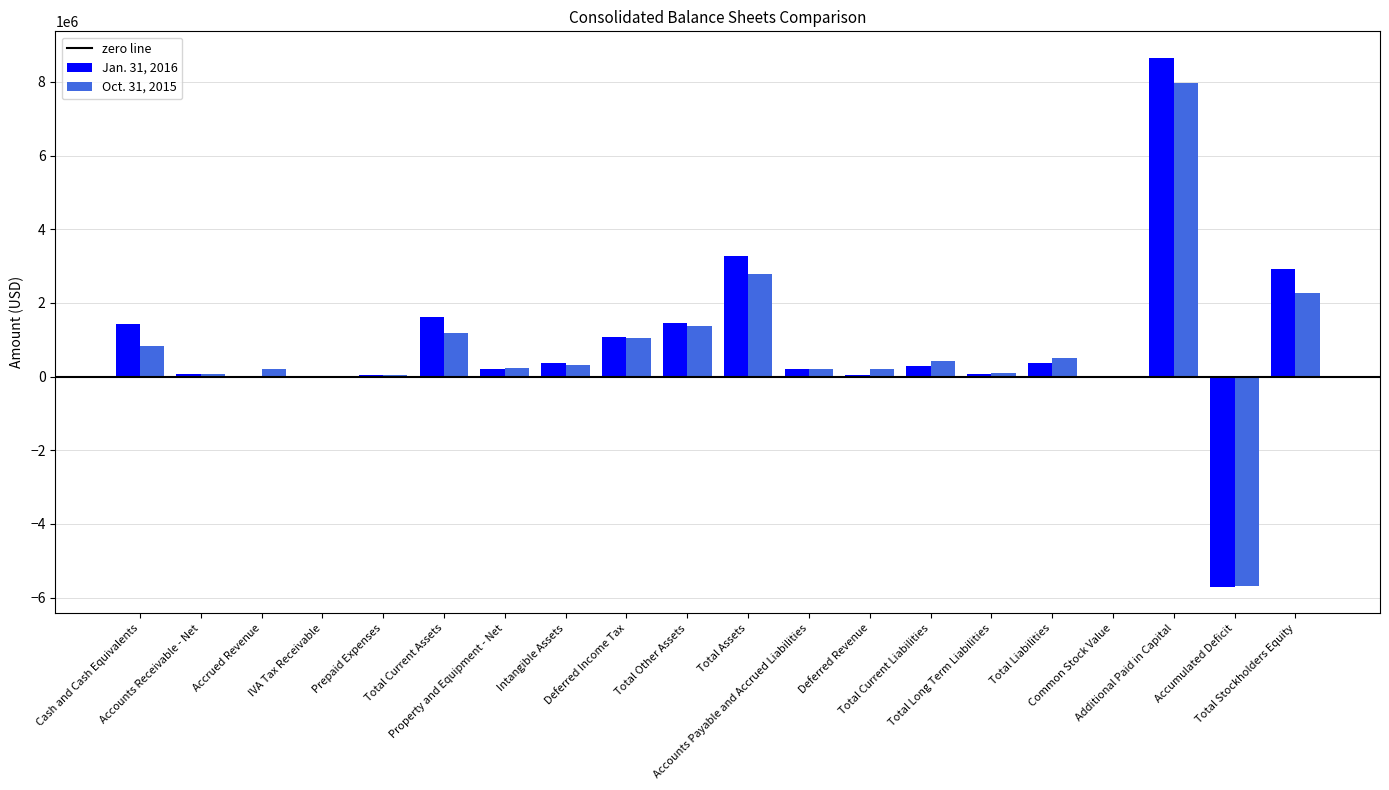

Which series has the largest total across all categories?

Jan. 31, 2016